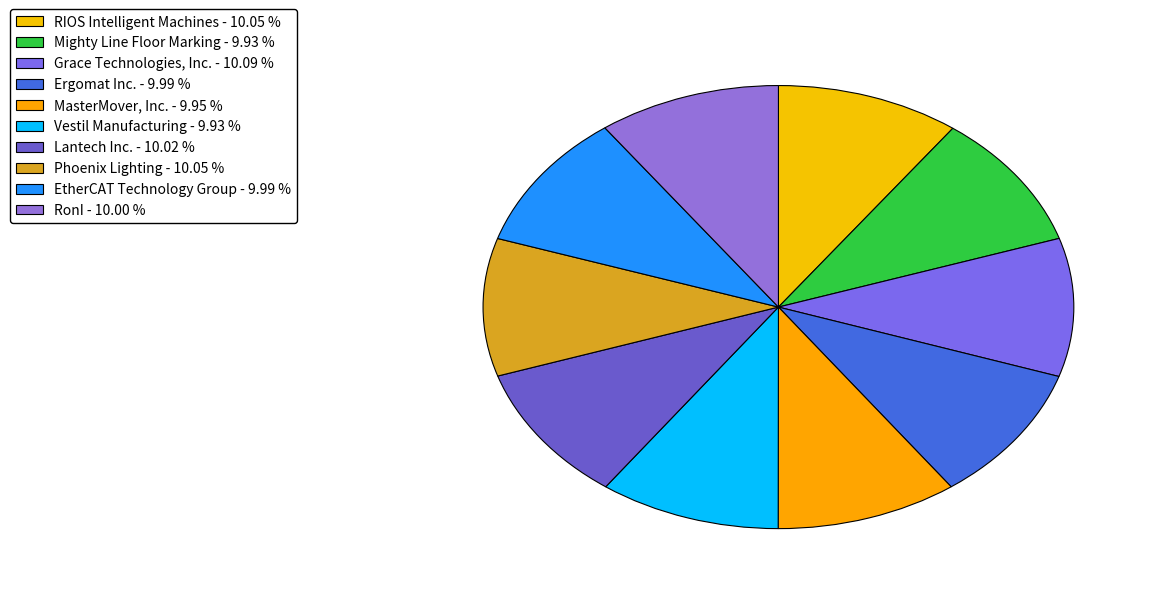

Is Mighty Line Floor Marking the majority of the pie?

No